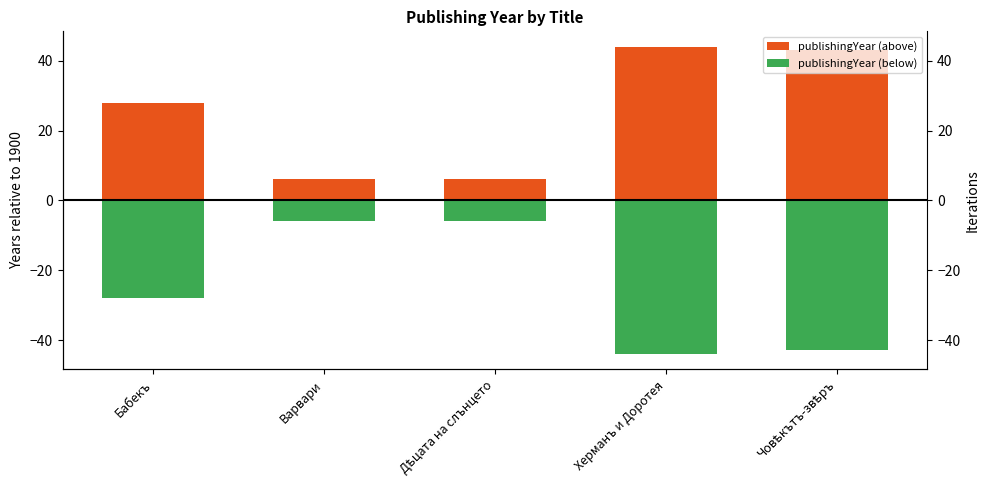

At which label does publishingYear (below) first exceed -28?

Варвари